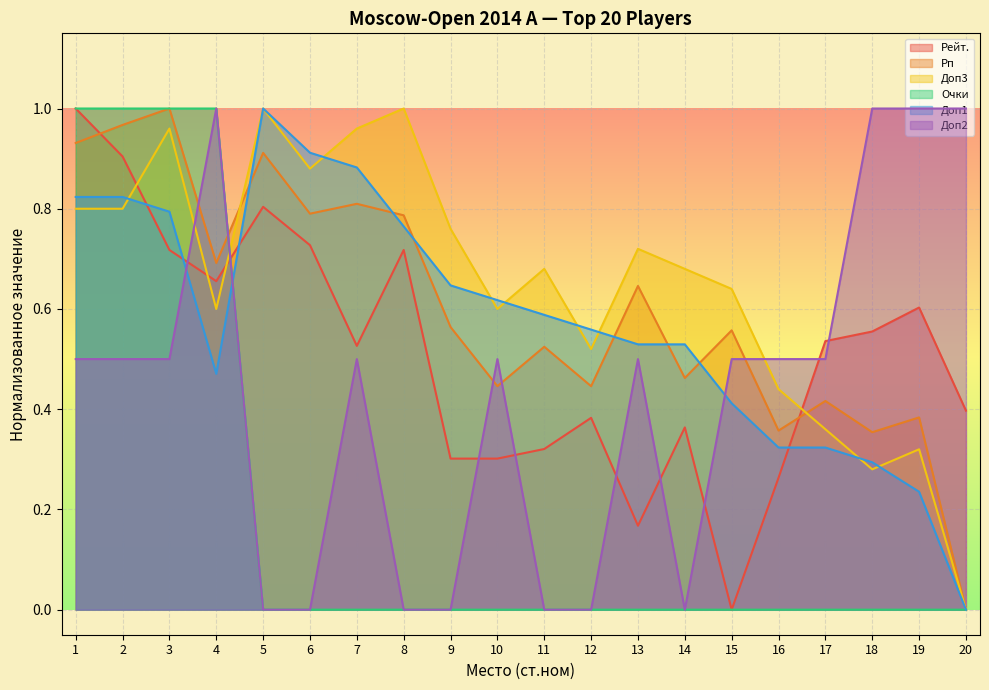

How many lines are shown in the chart?

6